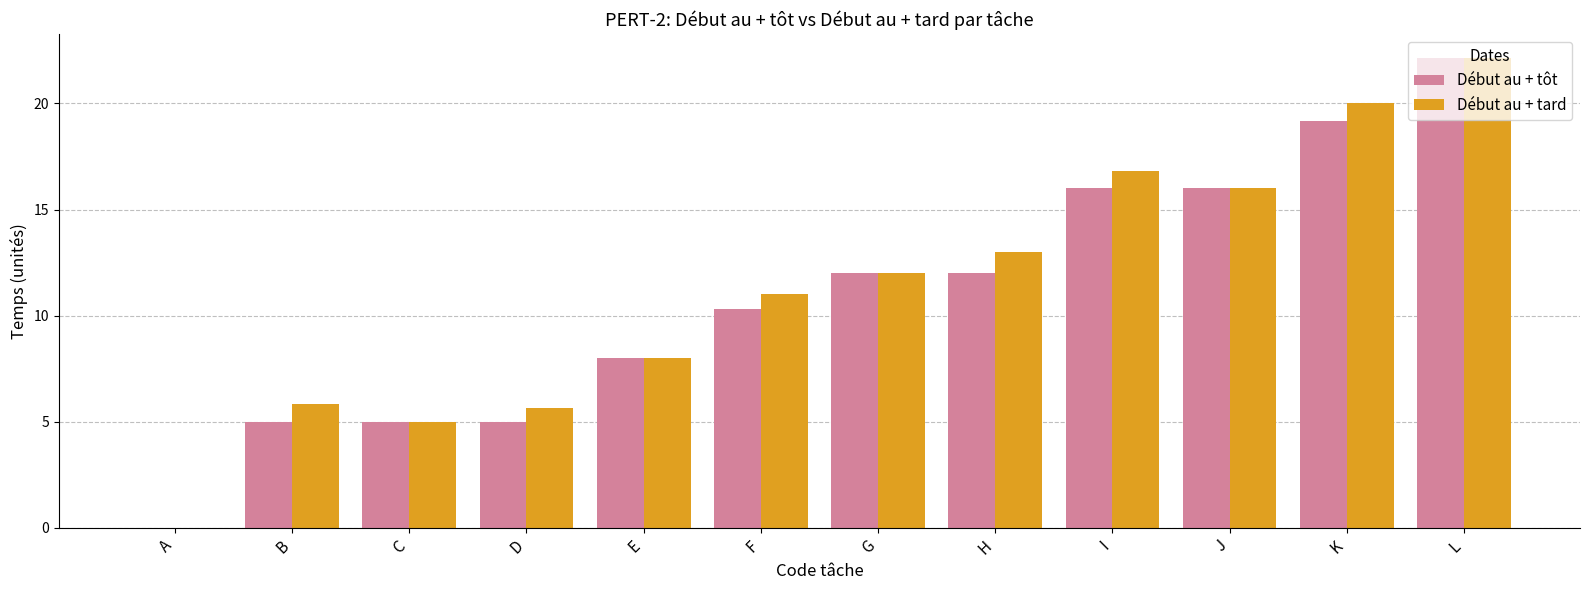

What is the difference between the Début au + tôt values at E and C?

3.0